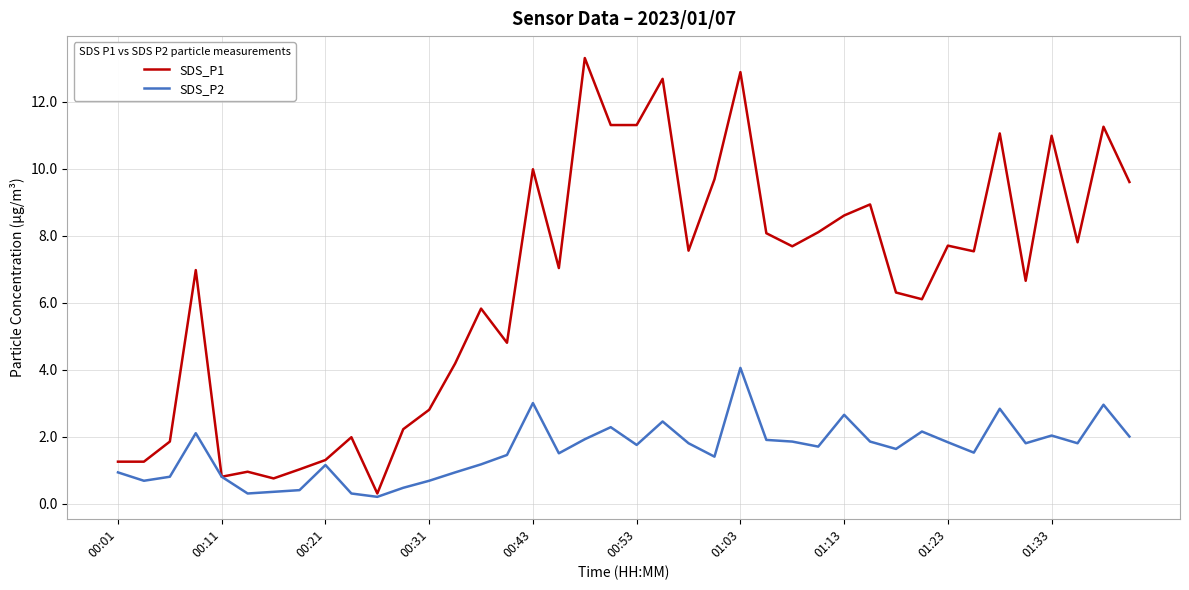

Which series has the widest spread of values?

SDS_P1